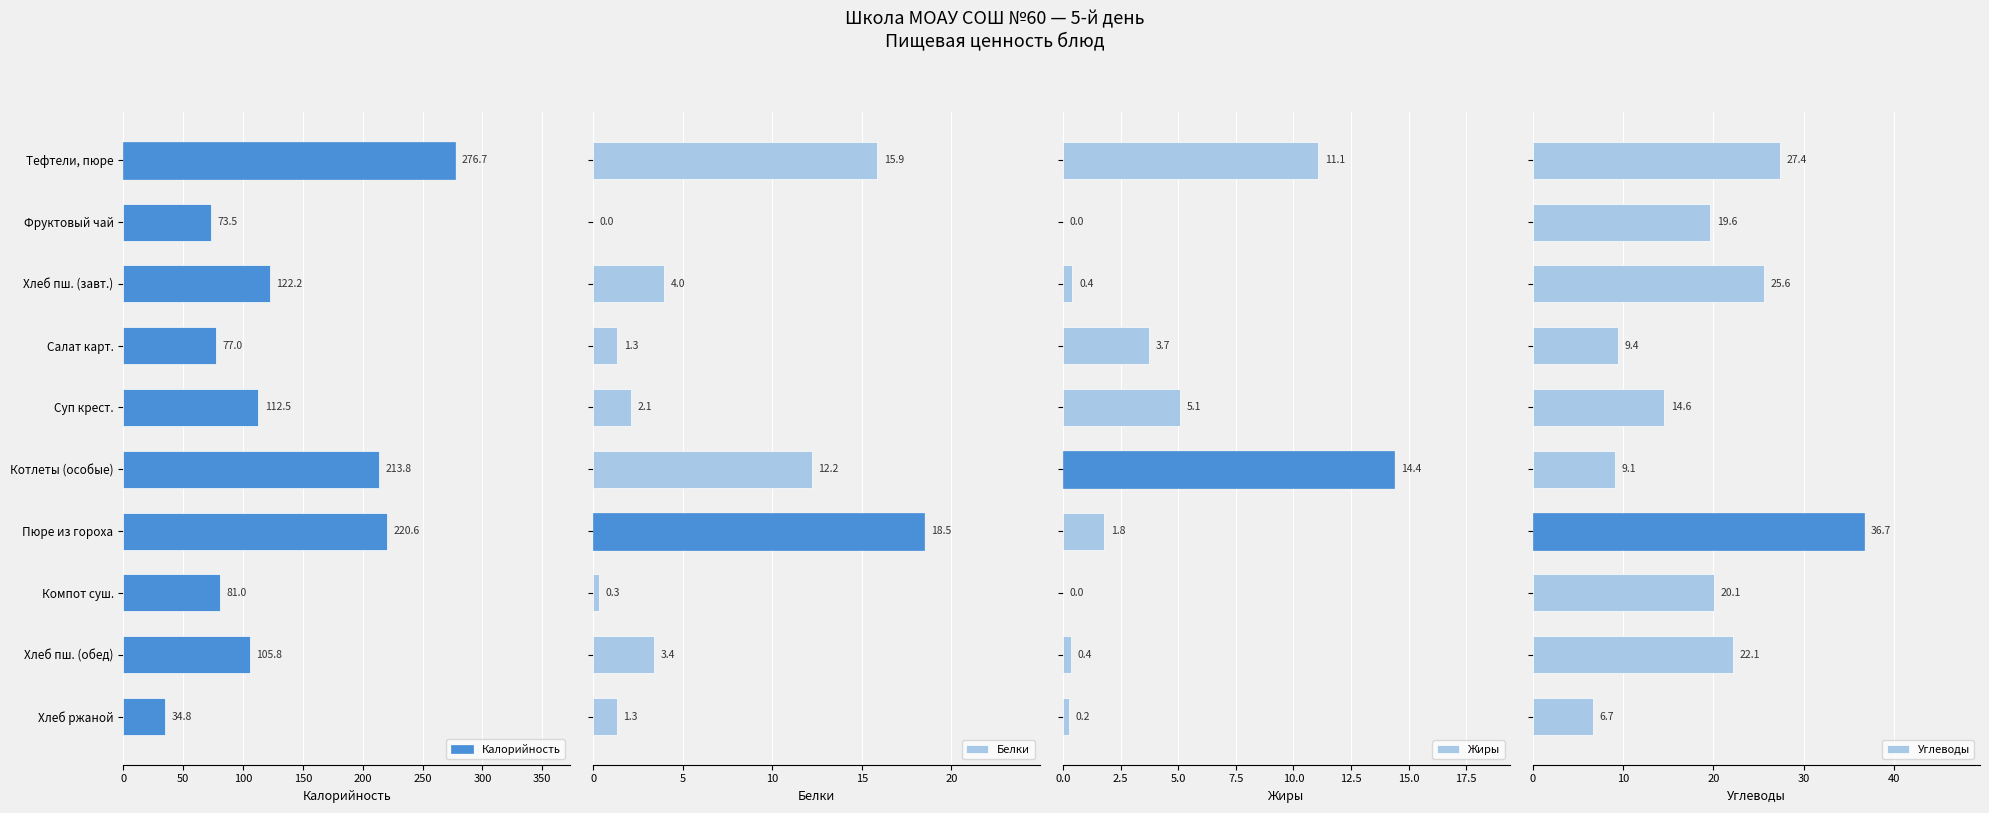

What is the minimum value for Углеводы?

6.7